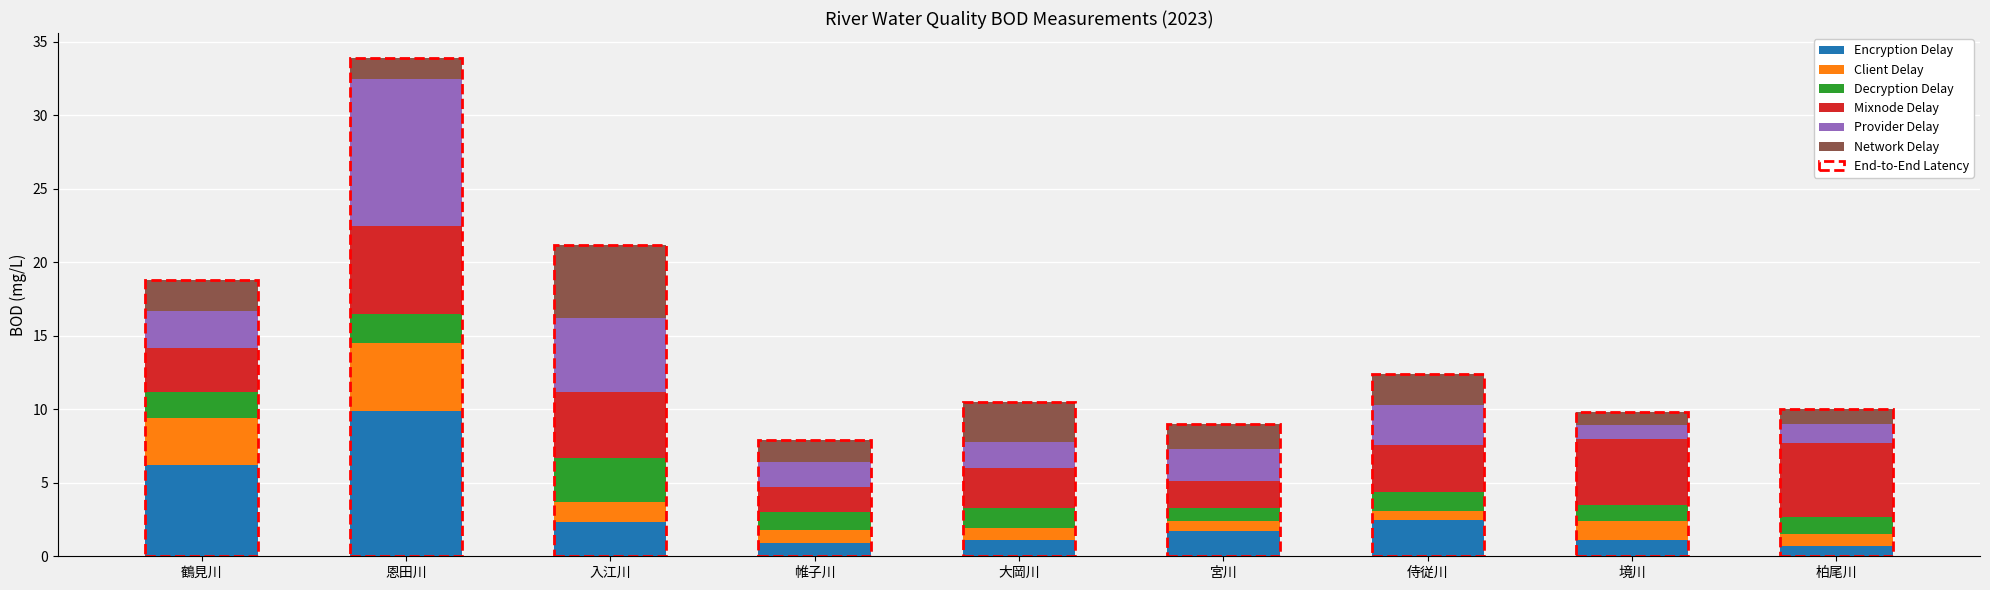

What is the highest value of the Encryption Delay series?

9.9